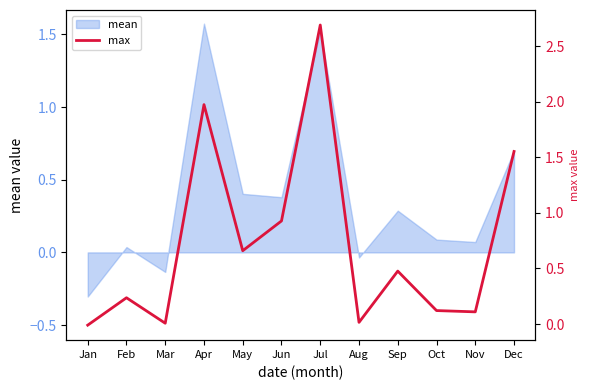

Reading left to right, extract all data points from this chart.

Jan=-0.0	Feb=0.2	Mar=0.0	Apr=2.0	May=0.7	Jun=0.9	Jul=2.7	Aug=0.0	Sep=0.5	Oct=0.1	Nov=0.1	Dec=1.6